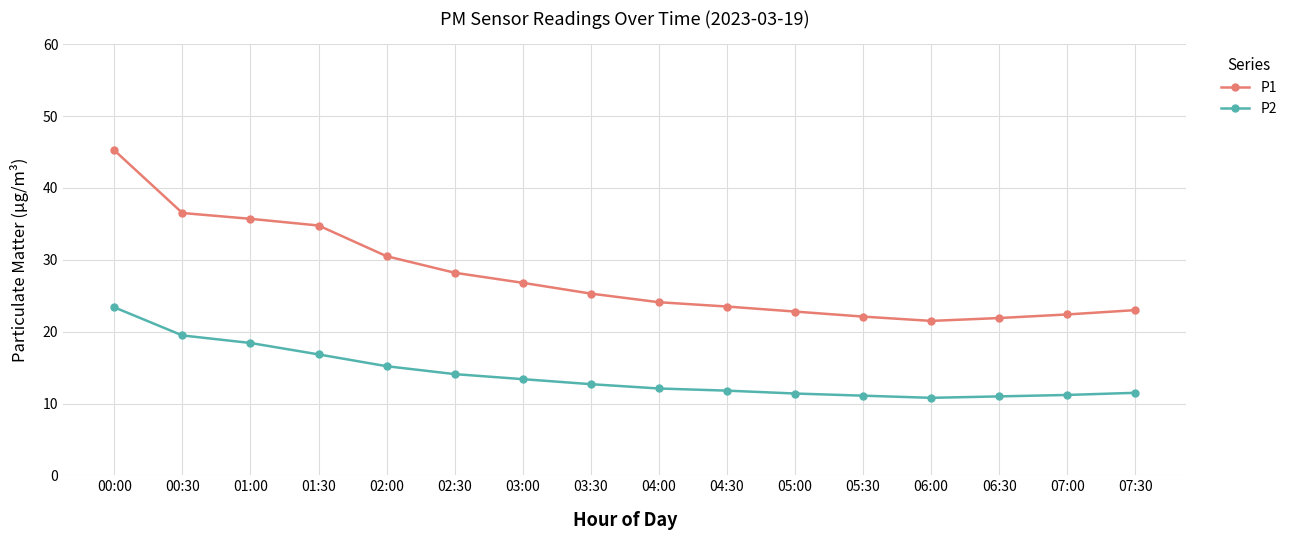

What are all the series names shown in the legend?

P1, P2